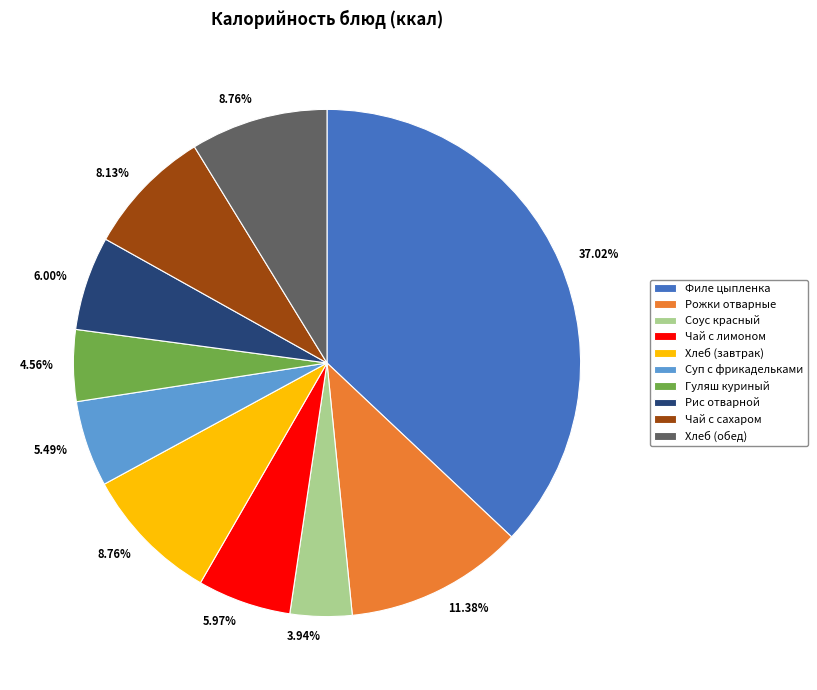

Which category has the biggest portion of the pie?

Филе цыпленка